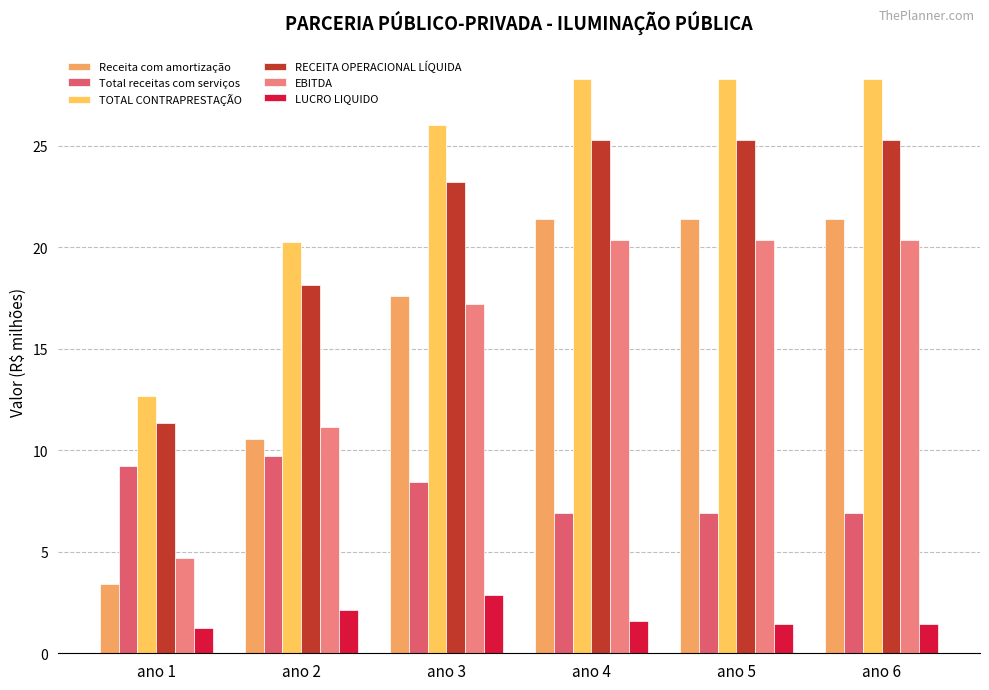

Is the value of RECEITA OPERACIONAL LÍQUIDA at ano 3 greater than the value of TOTAL CONTRAPRESTAÇÃO at ano 3?

No